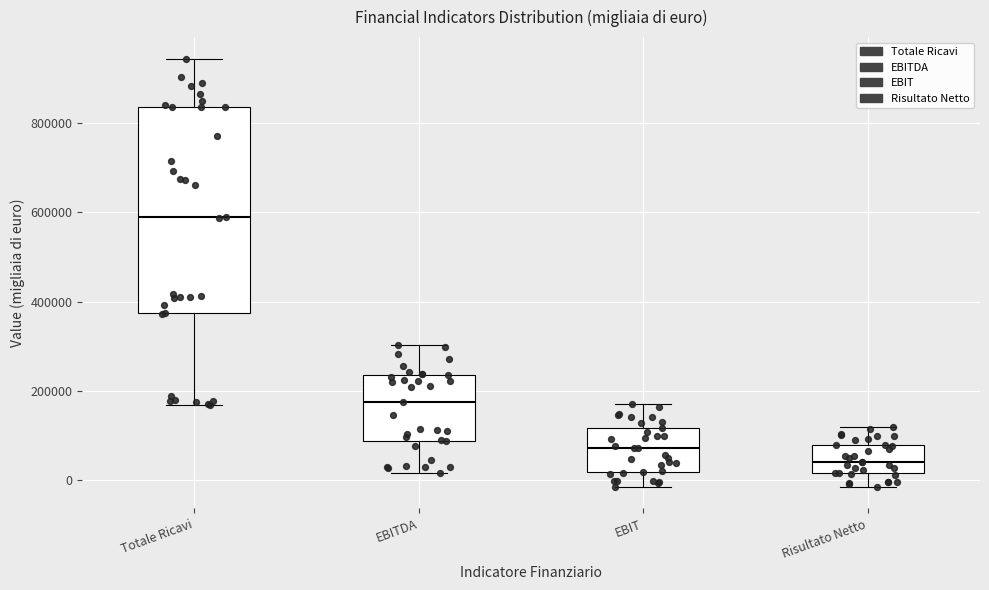

Reading left to right, read every box against the y-axis: the position of its median line, the range the box covers, and the ends of its whiskers. The values are not printed on the chart, so give them approximately, as read against the axis.

Totale Ricavi: median 580000, box 380000 to 840000, whiskers 160000 to 940000
EBITDA: median 180000, box 80000 to 240000, whiskers 20000 to 300000
EBIT: median 80000, box 20000 to 120000, whiskers -20000 to 180000
Risultato Netto: median 40000, box 20000 to 80000, whiskers -20000 to 120000